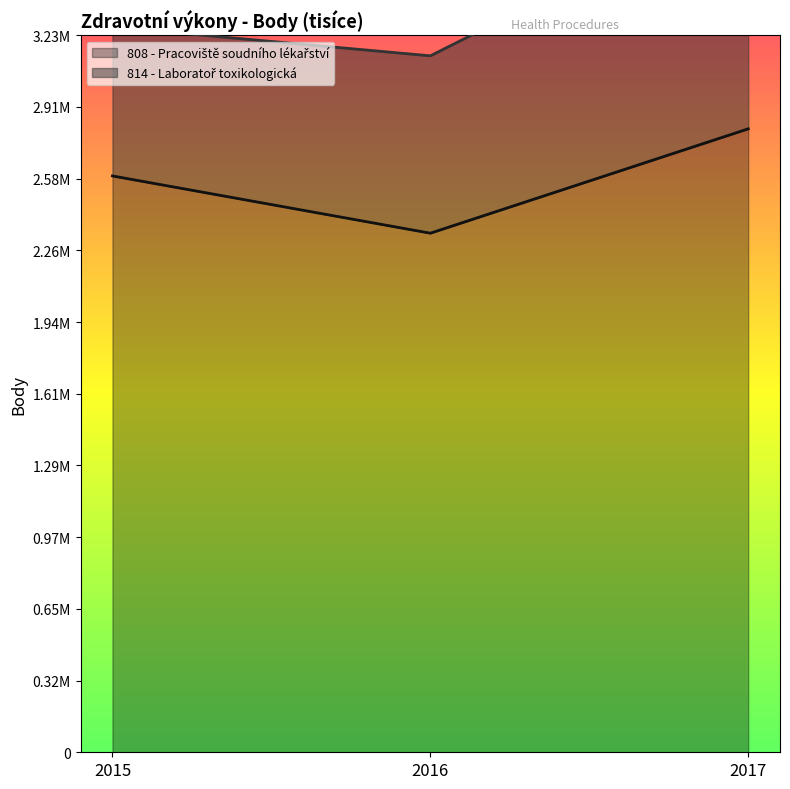

What is the difference between the values at 2015 and 2017?

212148